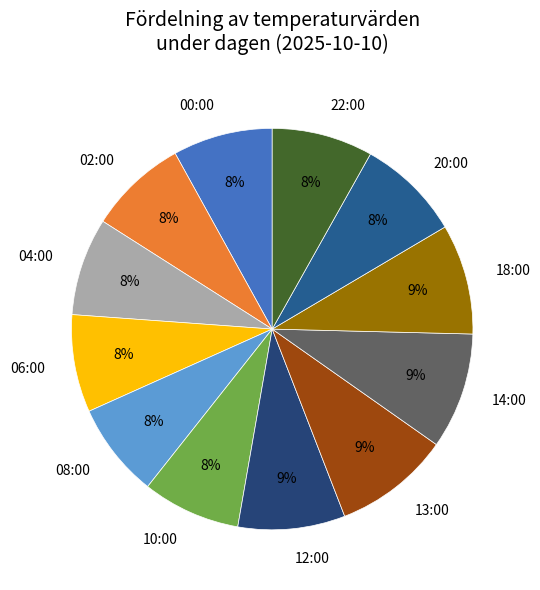

To the nearest percent, what portion does 20:00 represent?

8%